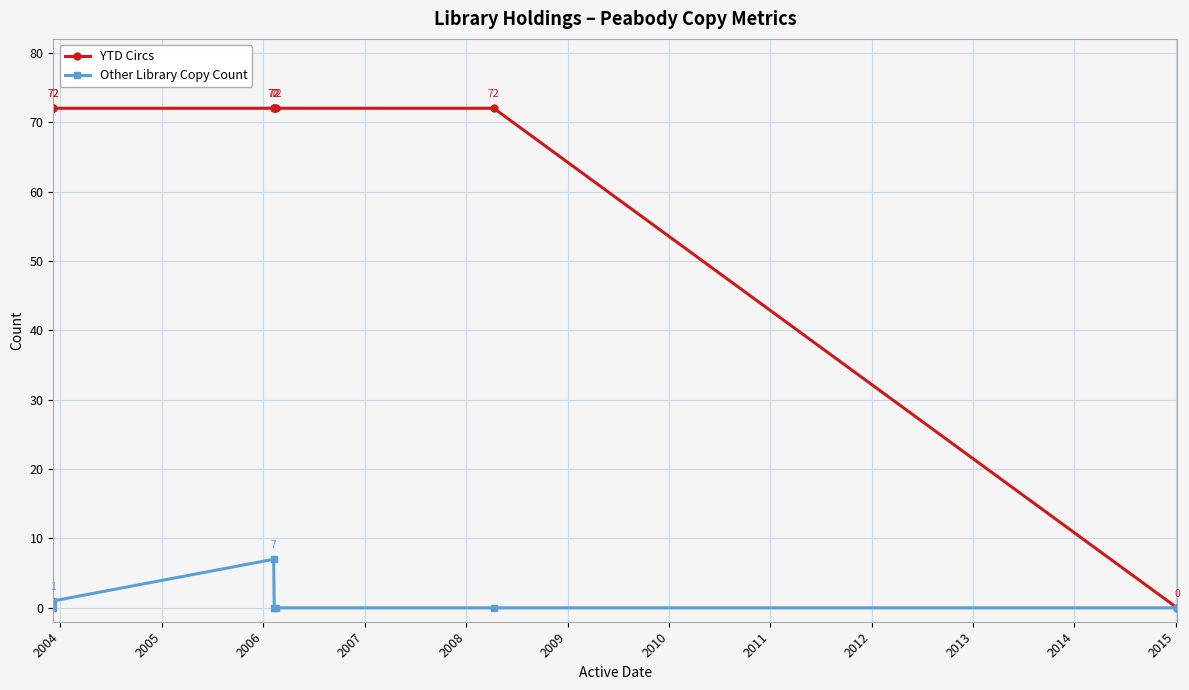

Between 2008 and 2006, which is larger?

2008